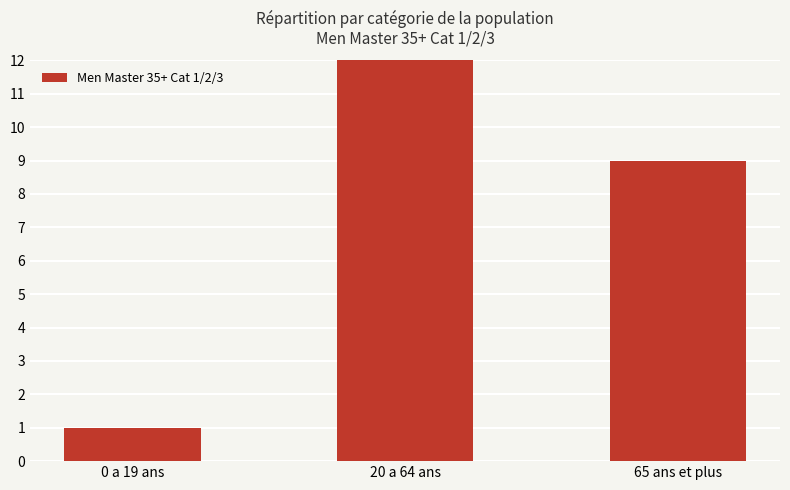

List the labels in order of value, smallest first.

0 a 19 ans, 65 ans et plus, 20 a 64 ans